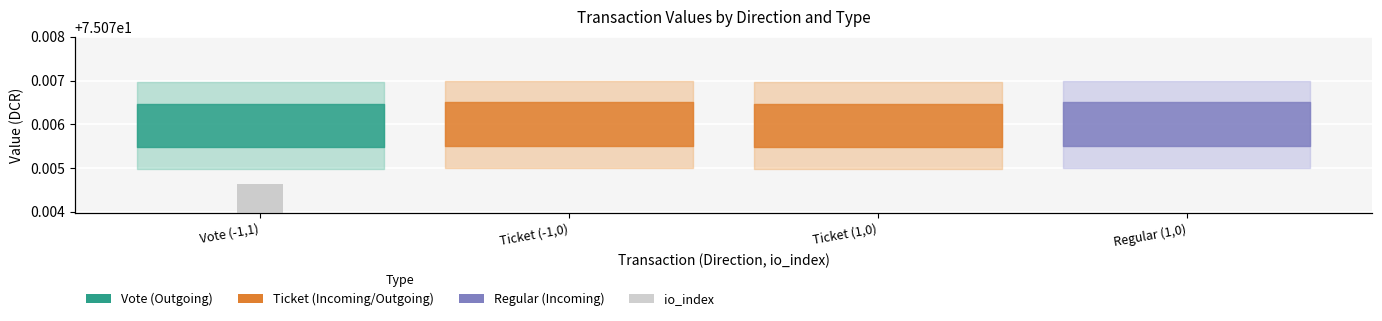

The value at Vote (-1,1) is 1. True or false?

True